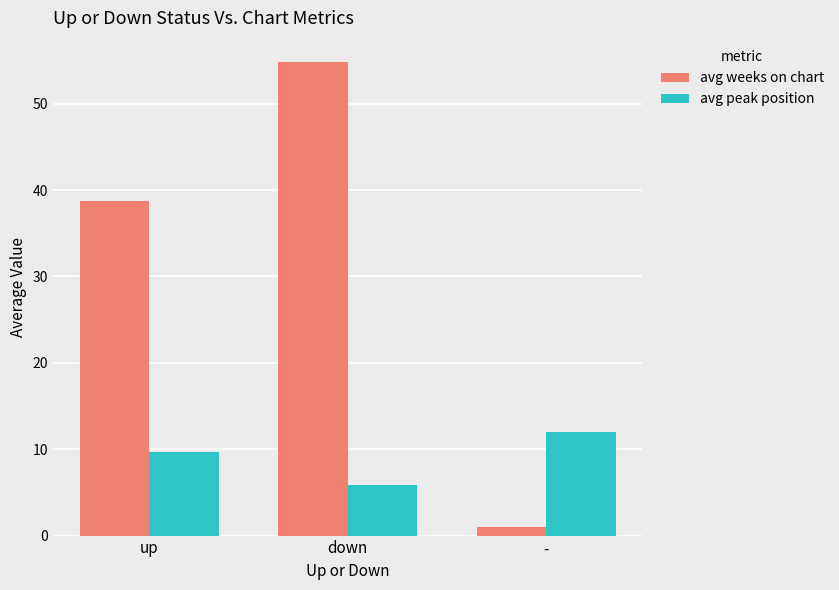

Does the chart contain any negative values?

No